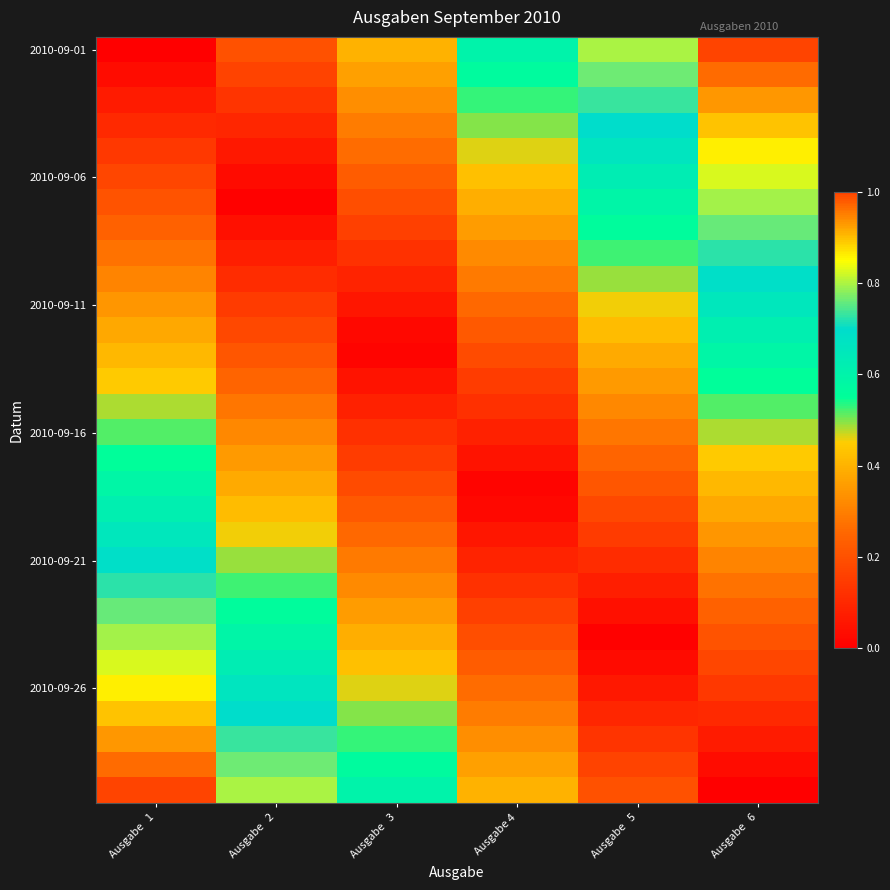

At how many categories does at least one series exceed 0?

6